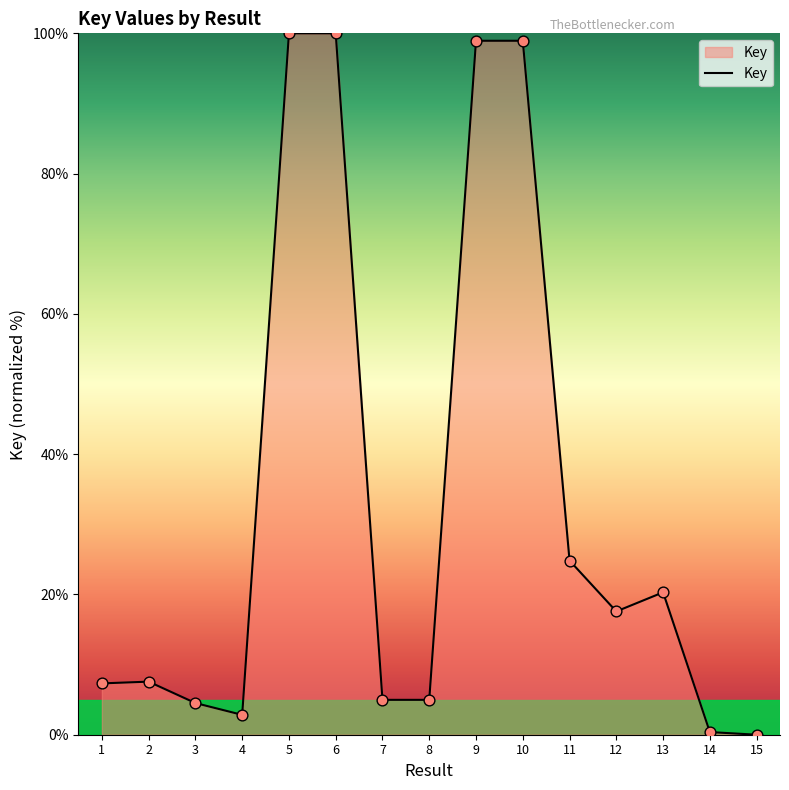

Between 9 and 12, which is larger?

9